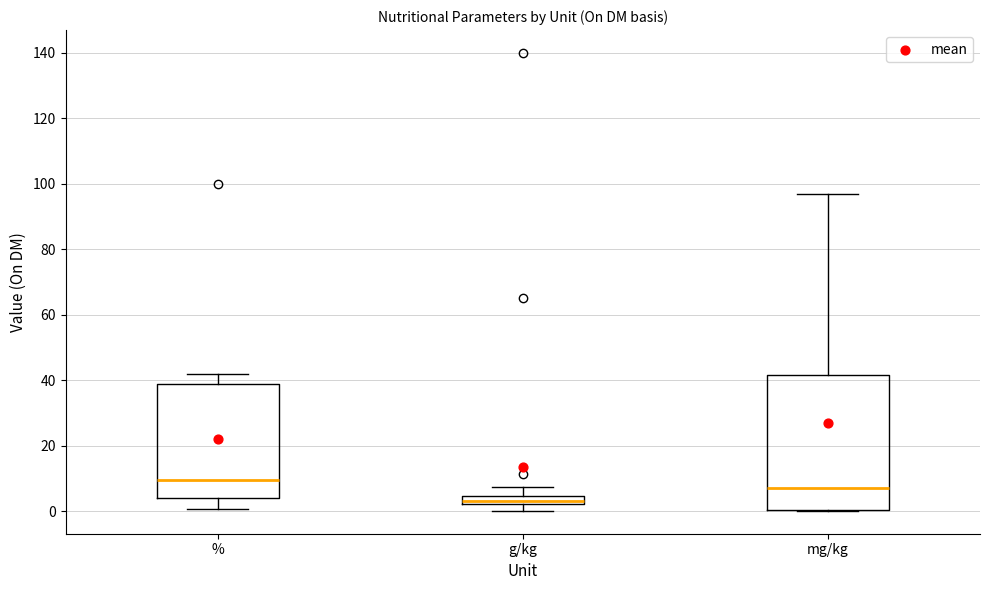

Which box is the tallest, from its lower edge to its upper edge?

mg/kg